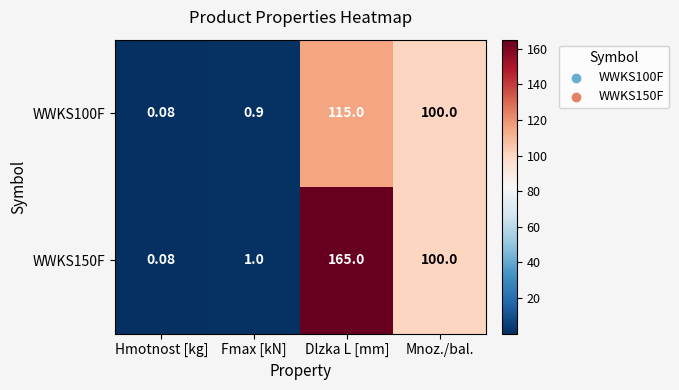

Where does the WWKS100F series first go above 100?

Dlzka L [mm]